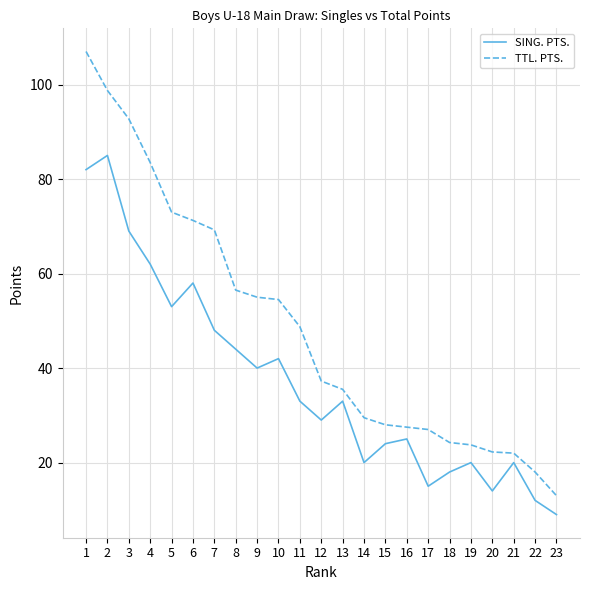

Is it true that TTL. PTS. equals 14.1 at 14?

False